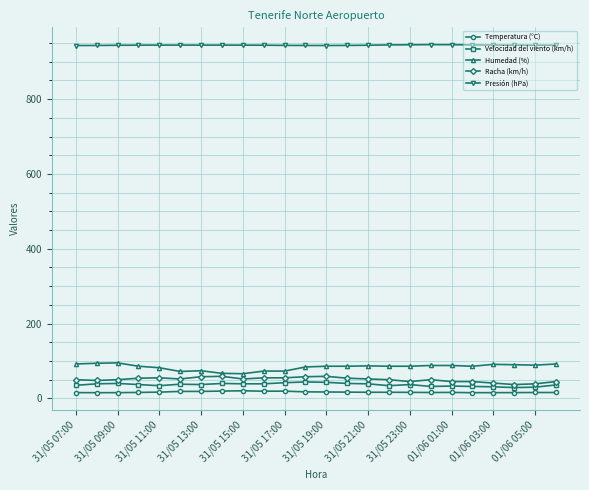

True or false: Presión (hPa) has more than 0 interior local peaks.

True